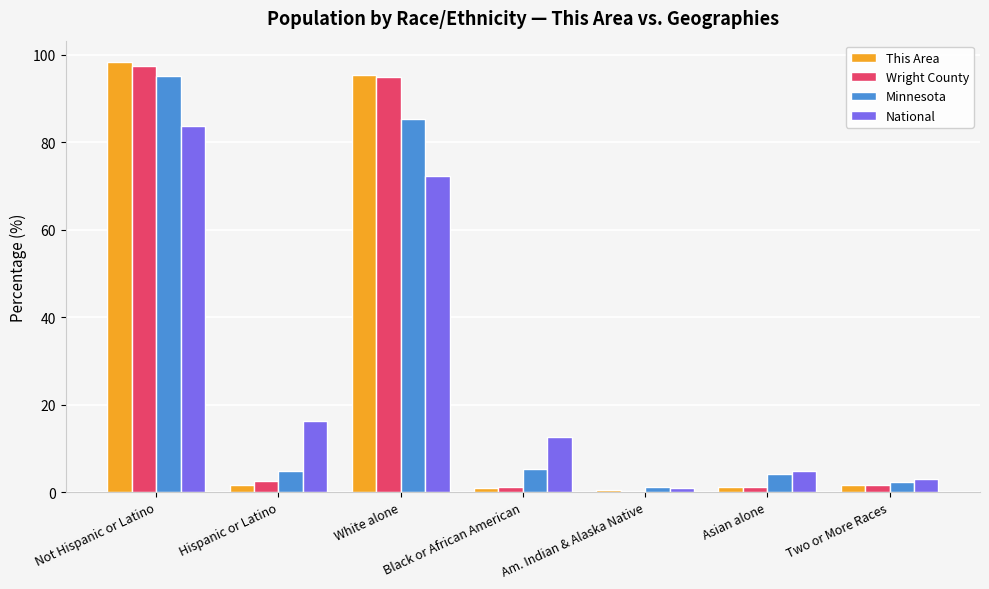

Between Not Hispanic or Latino and Black or African American, which series saw the biggest shift?

This Area